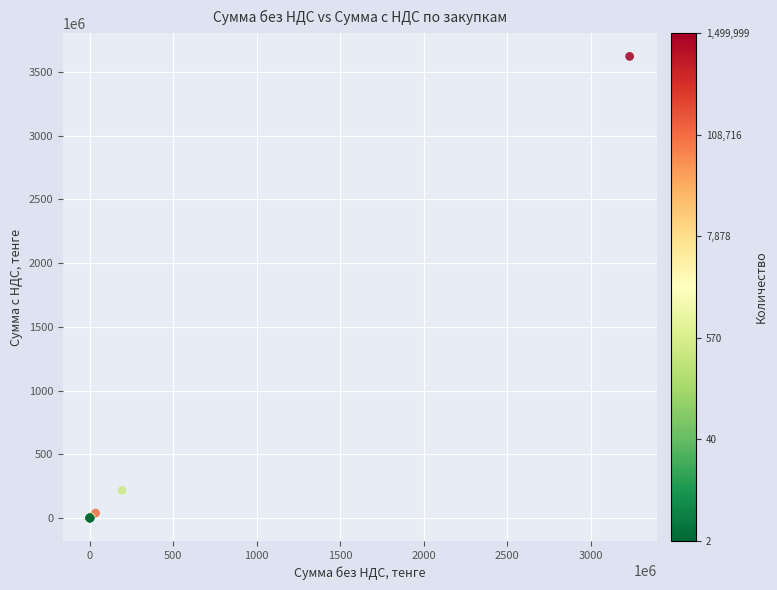

What Y value in the scatter plot is closest to 1811062374?

215868800.0